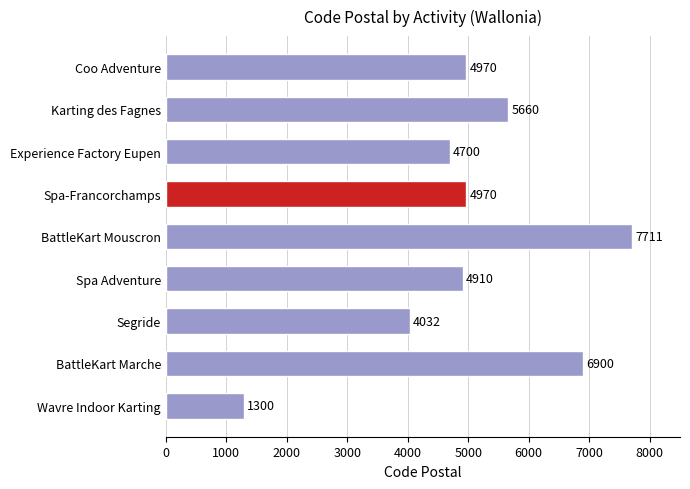

Are the bars horizontal?

Yes